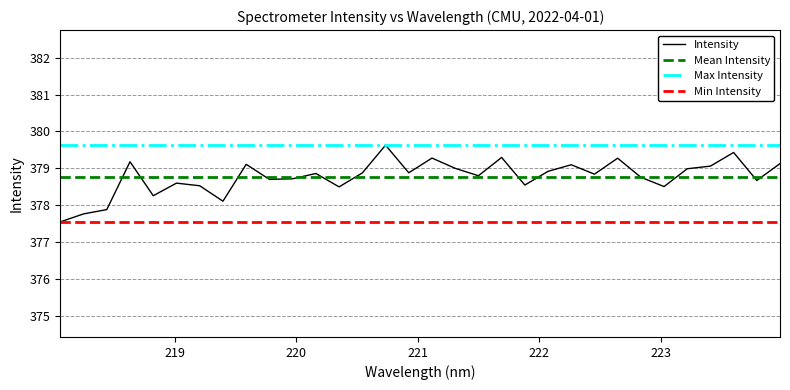

How many points are lower than both their immediate neighbors (excluding endpoints)?

10